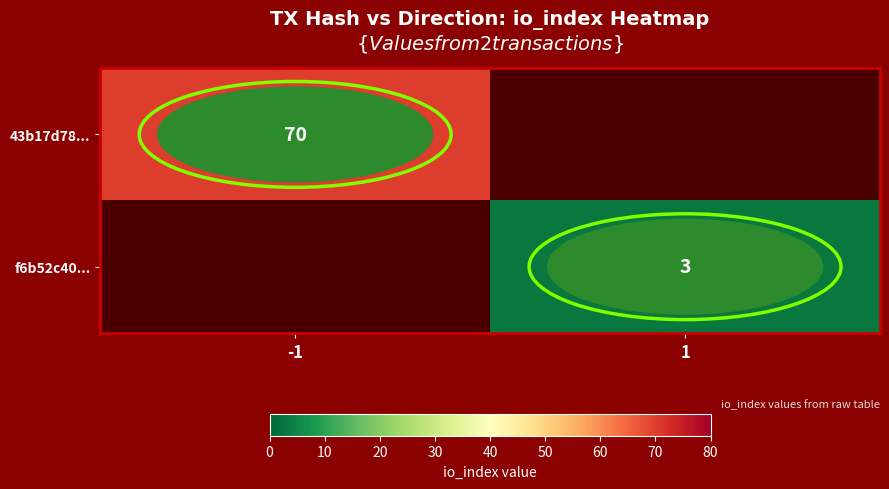

Is it true that 43b17d78... equals 23 at -1?

False